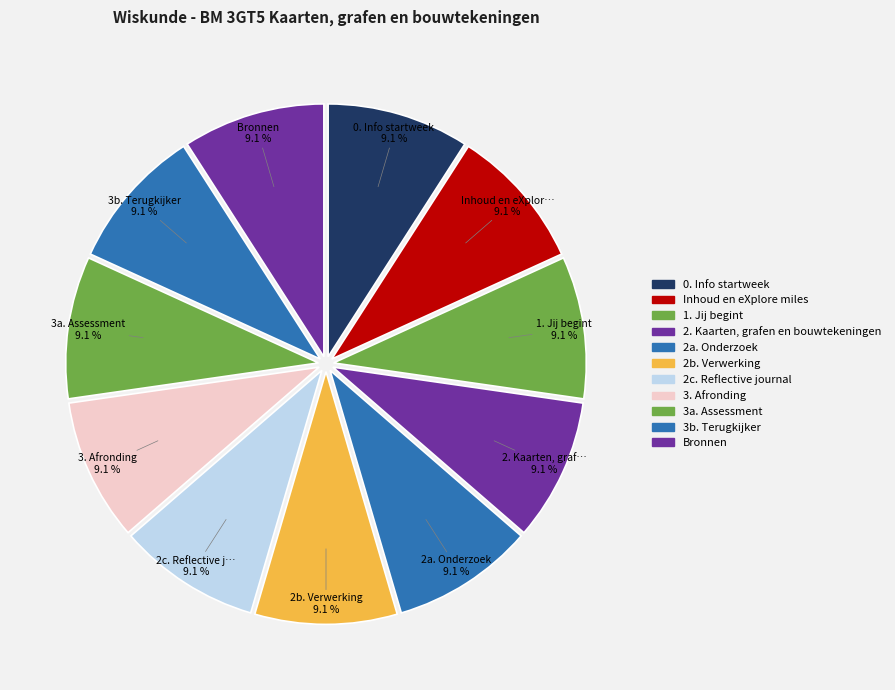

To the nearest percent, what percentage of the pie is 2b. Verwerking?

9%